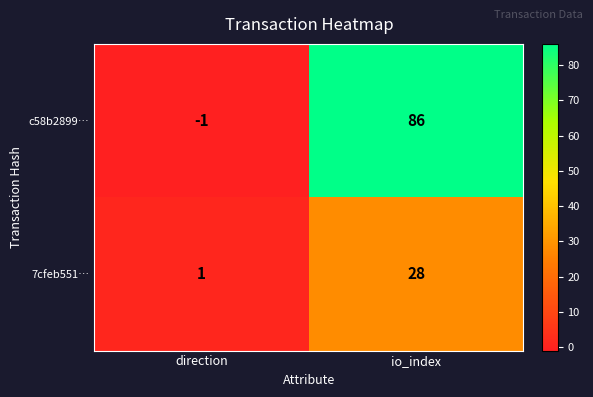

True or false: c58b2899… has a value of -2 at direction.

False